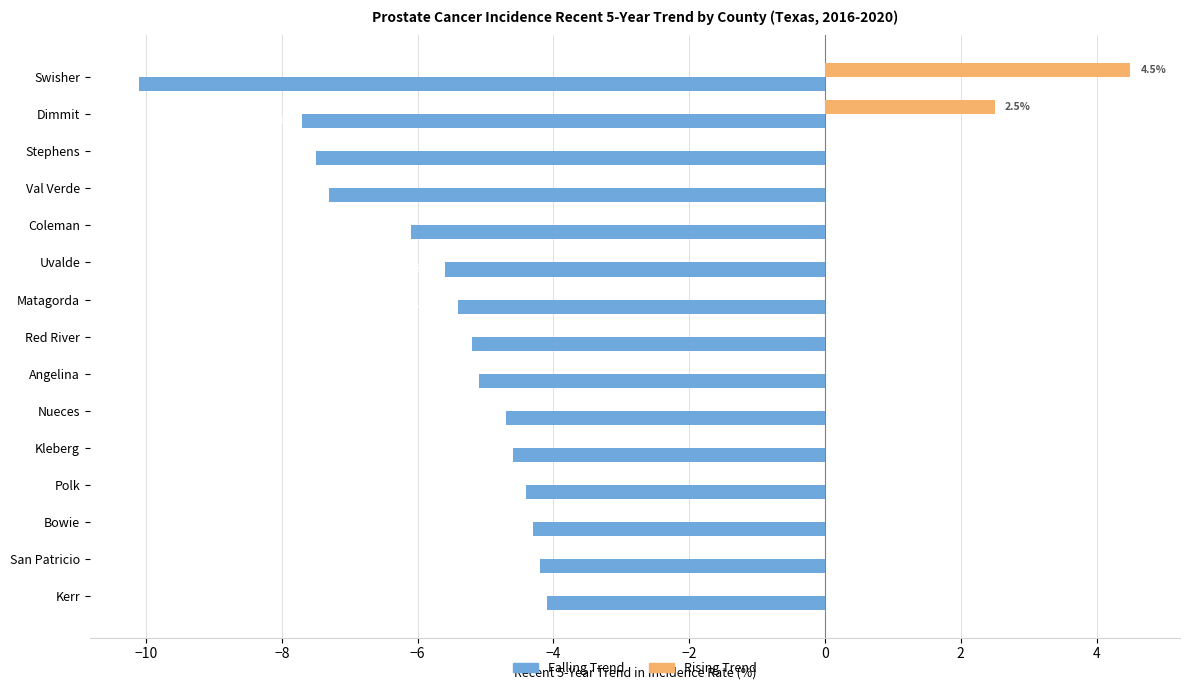

Which series changed the most between Stephens and Nueces?

Falling Trend